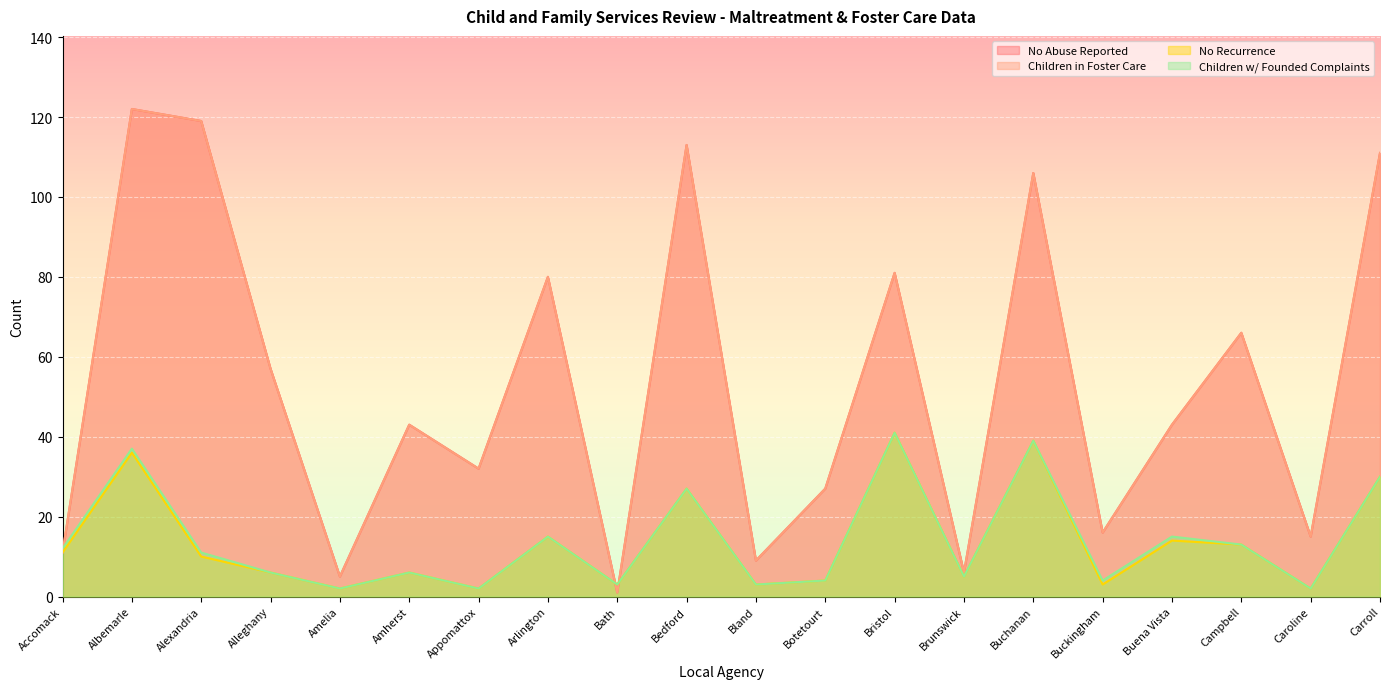

At which category is the sum across all series the highest?

Albemarle